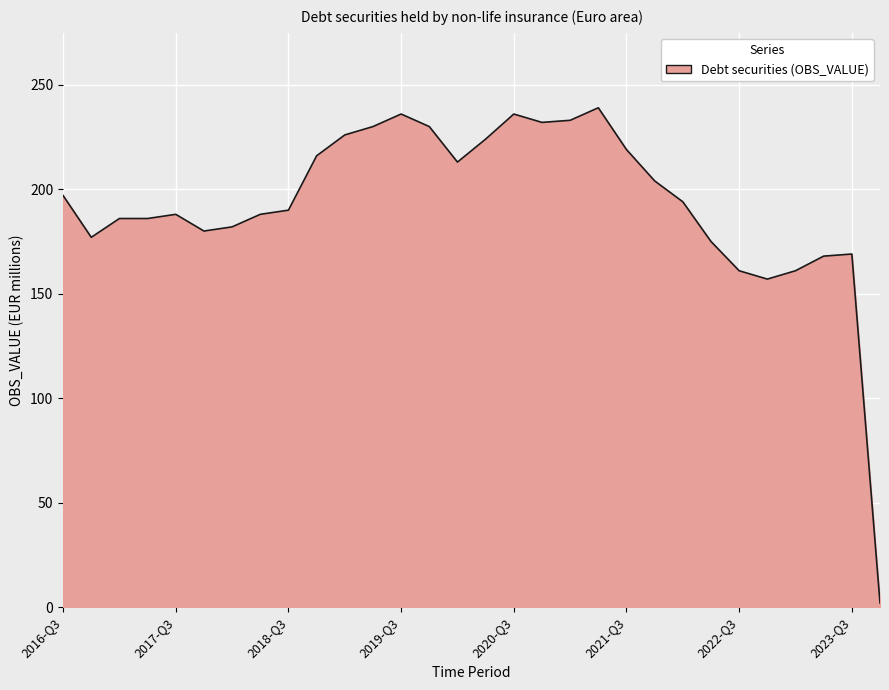

What is the greatest value displayed?

239